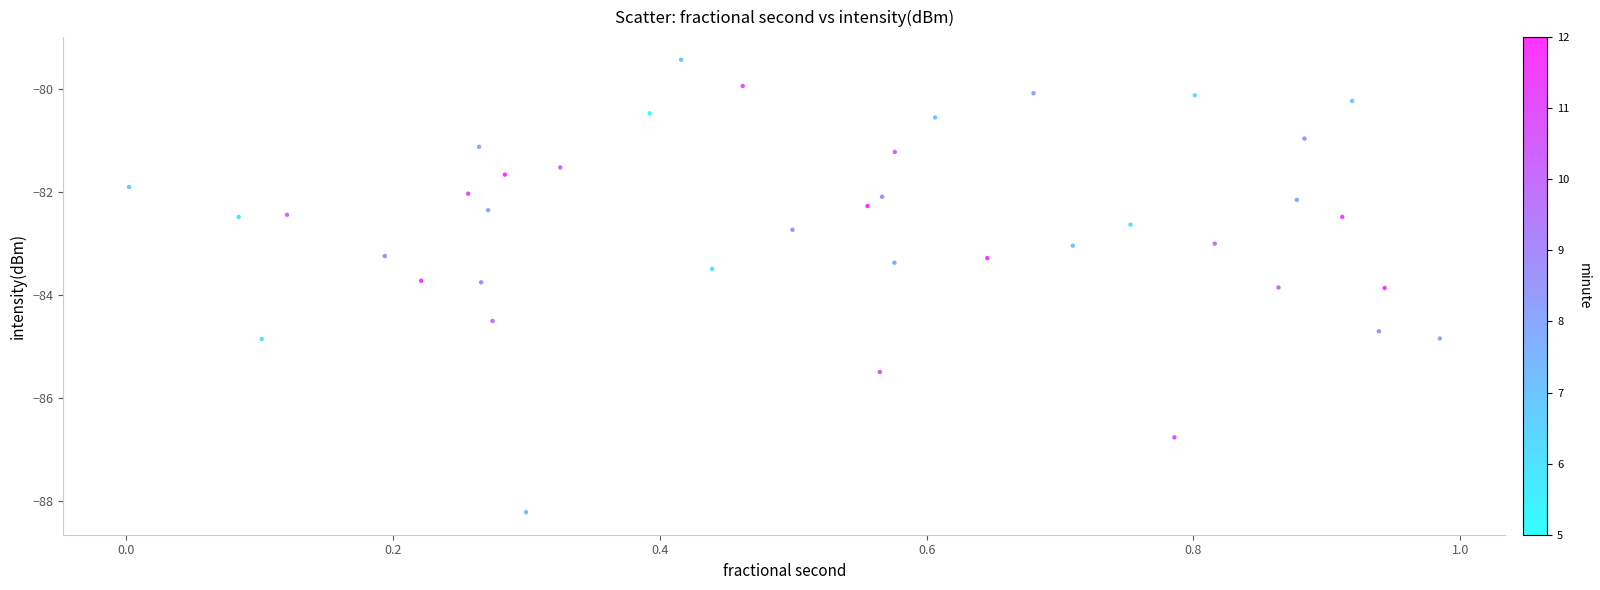

What is the range of X values (max minus min)?

1.0